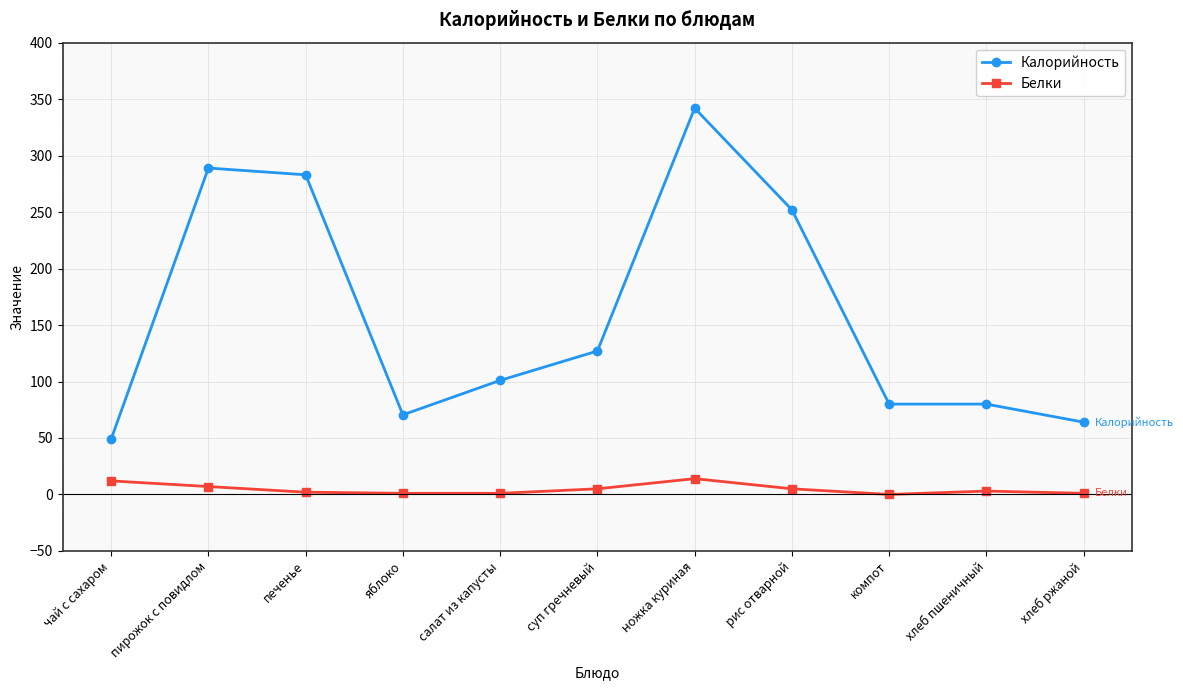

Which series has the largest total across all categories?

Калорийность